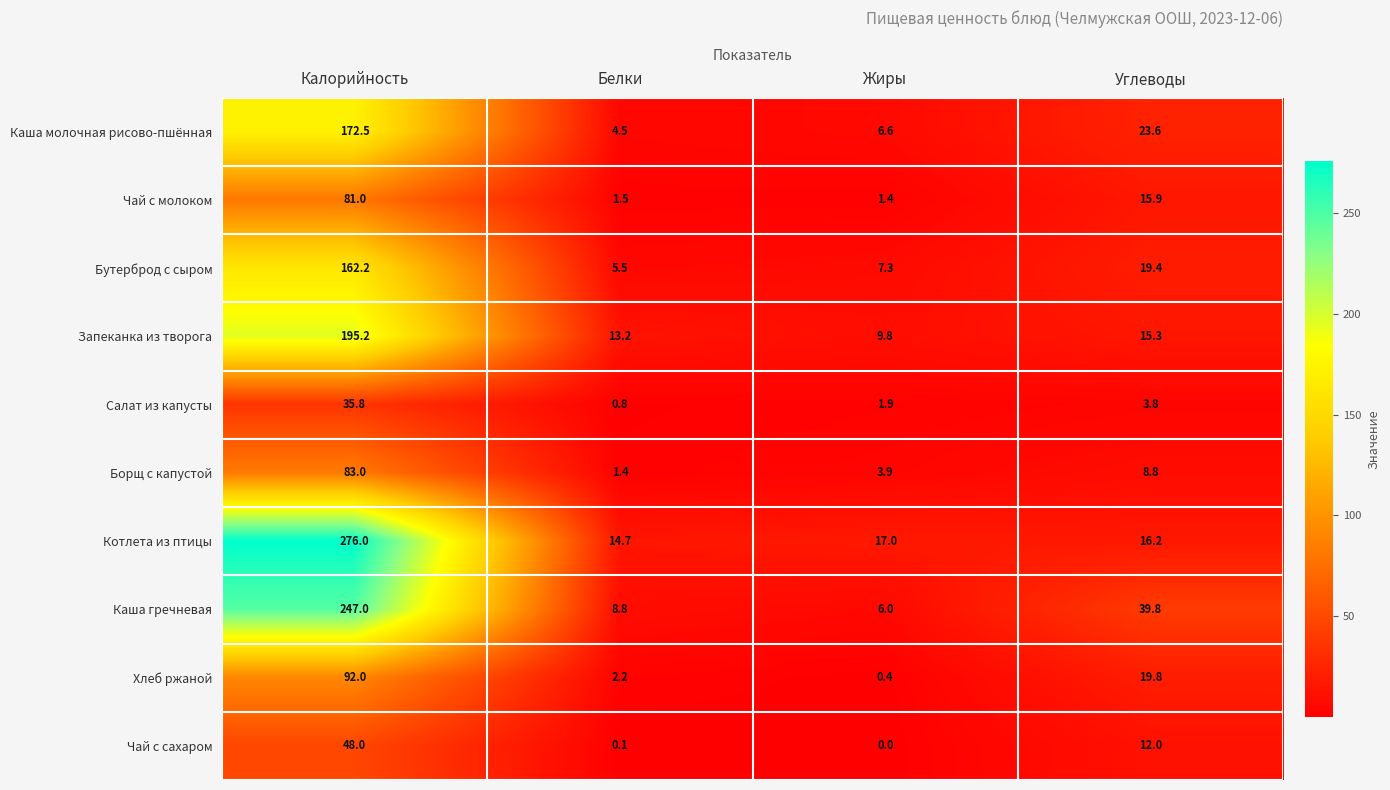

Which category has the lowest value across all series?

Жиры